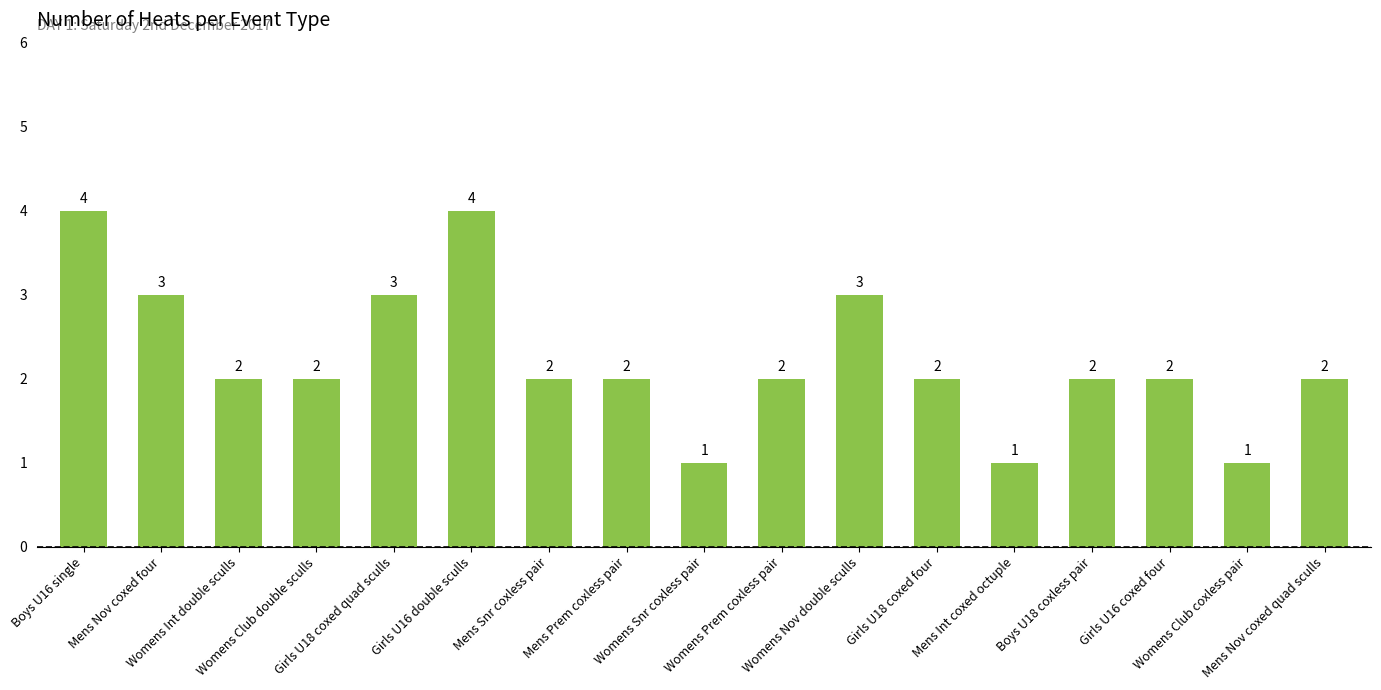

What is the difference between the values at Boys U16 single and Mens Nov coxed quad sculls?

2